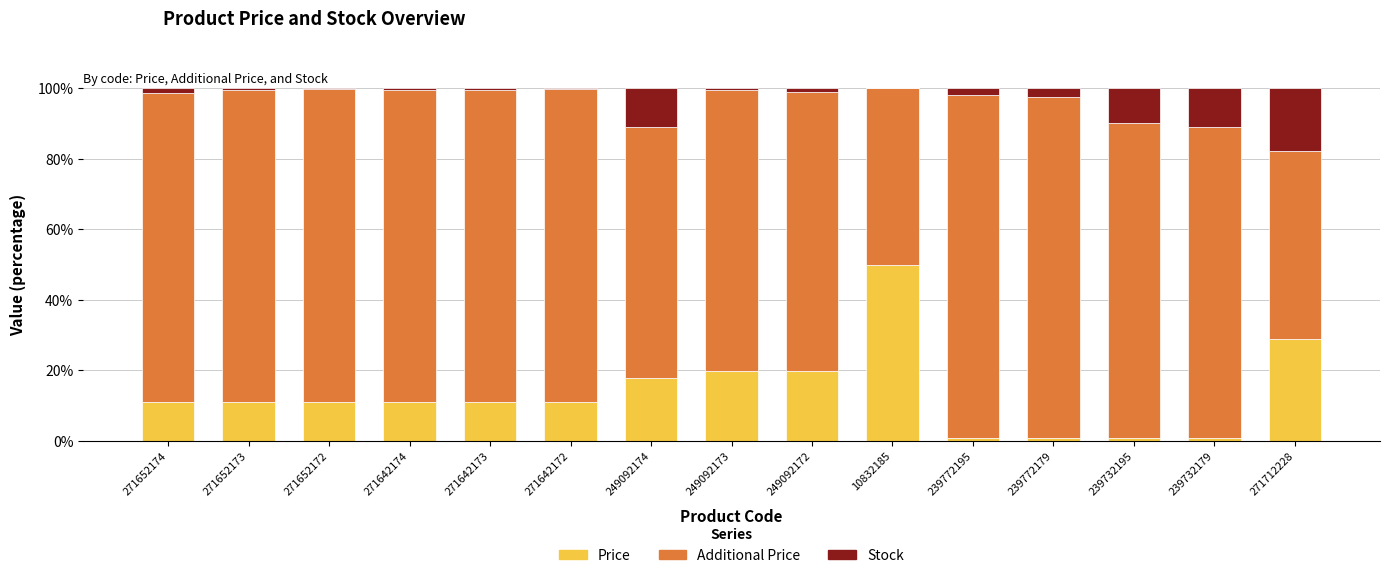

How many distinct data groups are displayed?

3